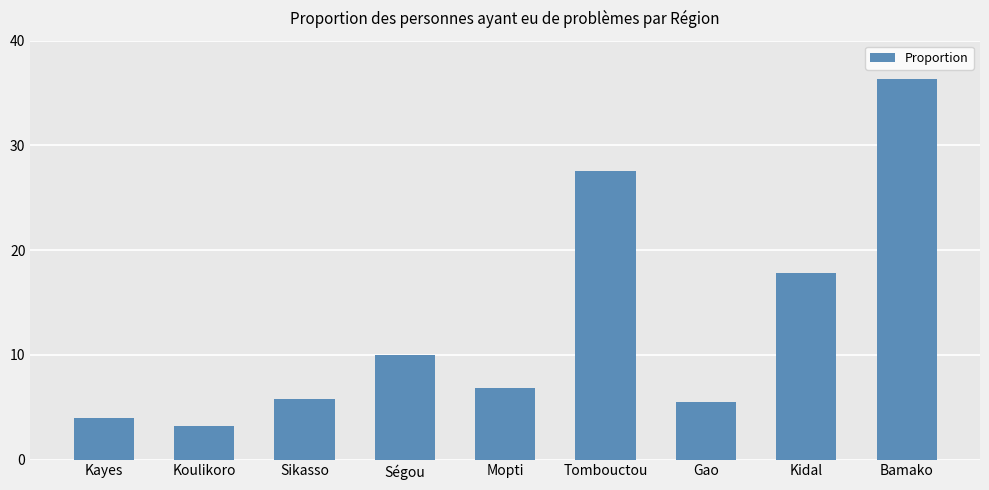

What is the greatest value displayed?

36.3